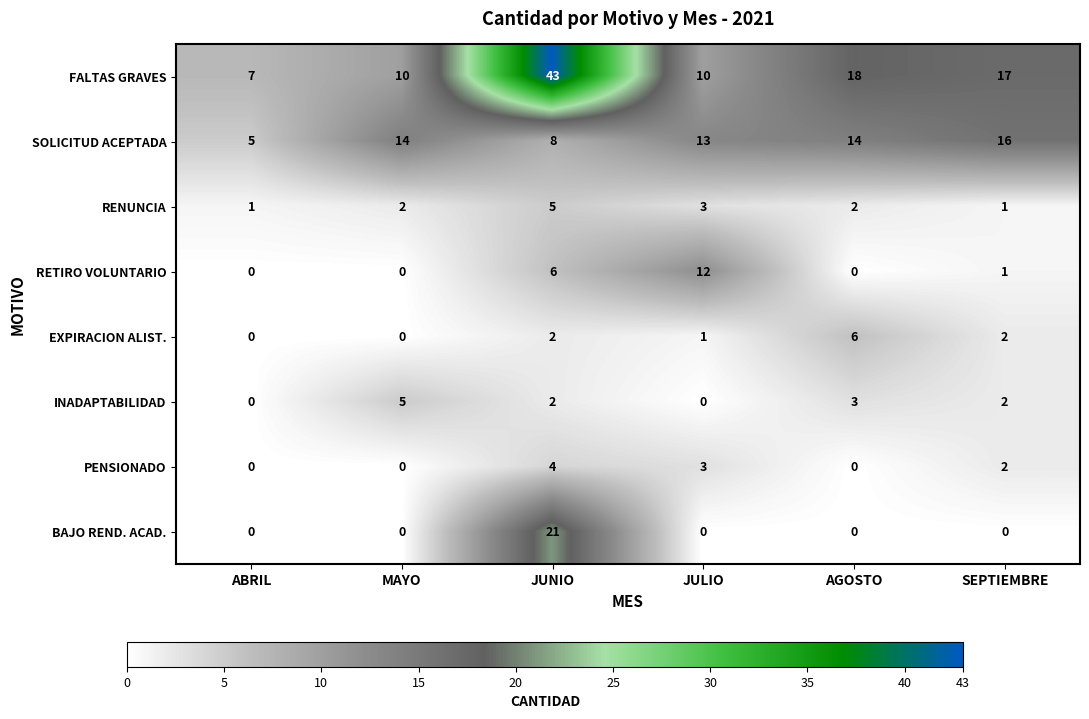

Is it true that RETIRO VOLUNTARIO equals 0 at ABRIL?

True